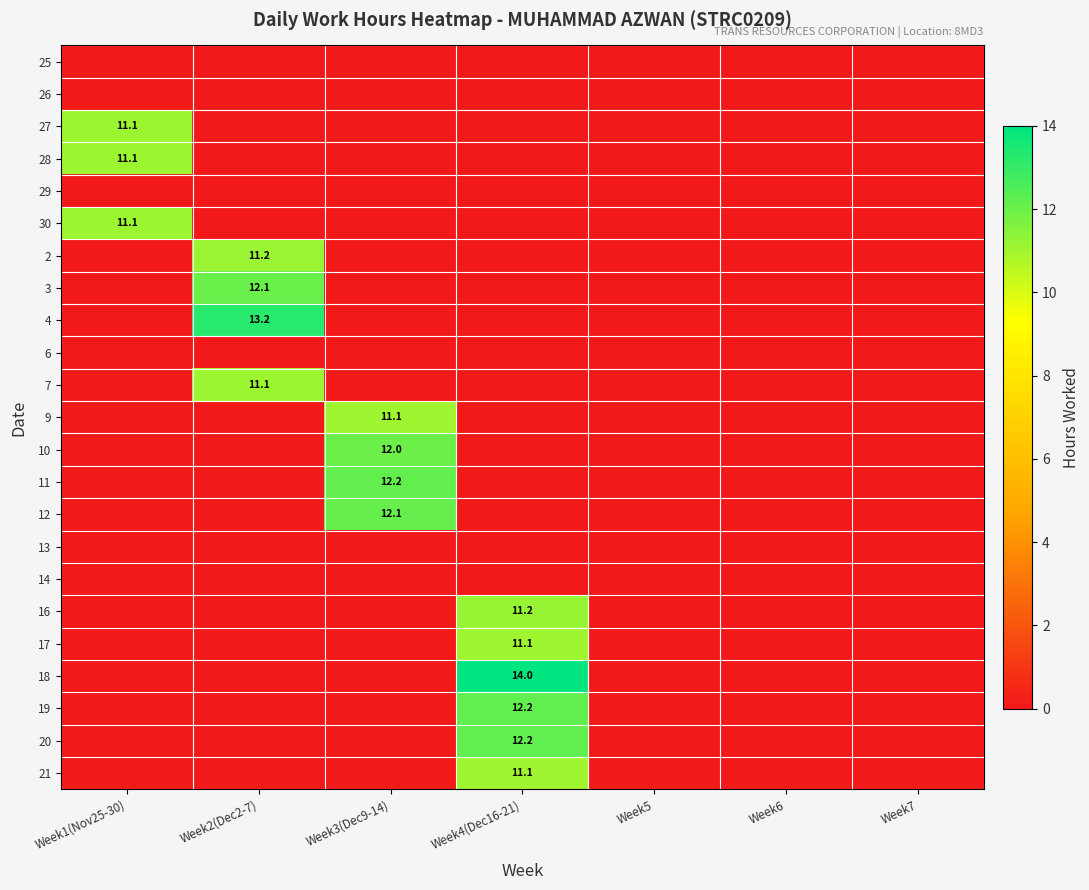

Which category has the highest value in the 4 series?

Week2(Dec2-7)